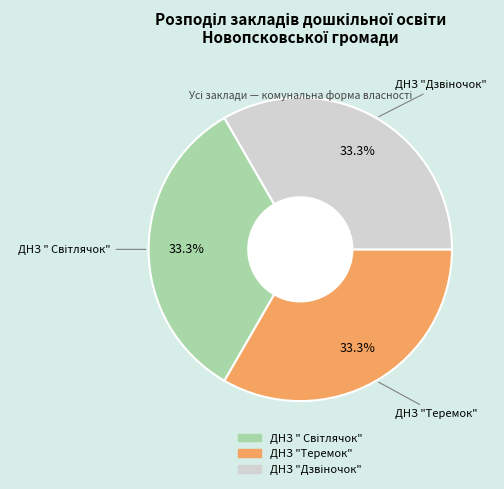

What percentage is NOT represented by ДНЗ "Теремок"?

66.7%